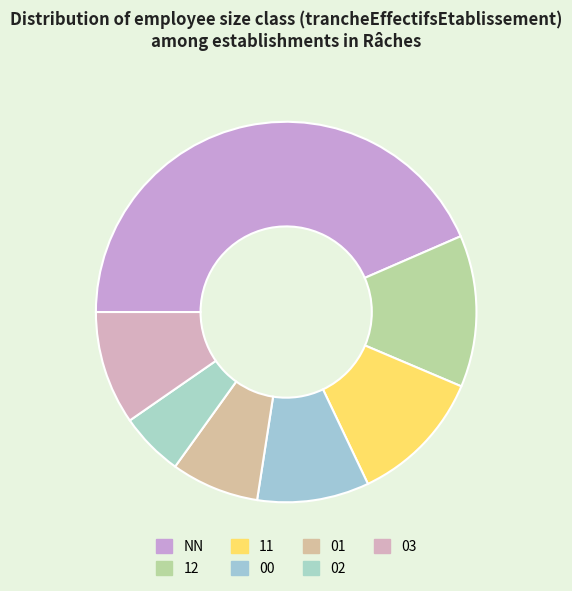

How many segments does this pie chart have?

7